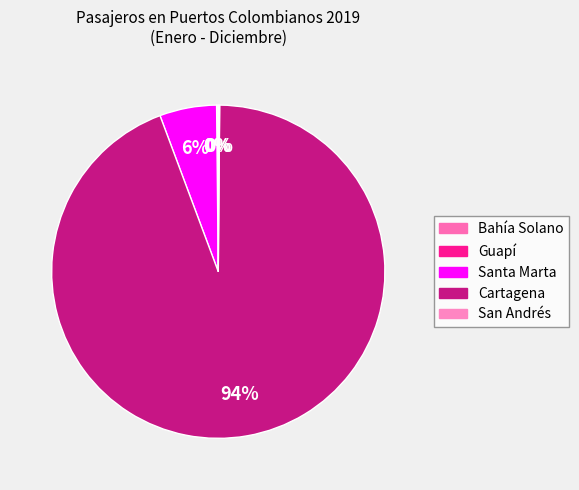

Is the sum of San Andrés and Bahía Solano greater than half?

No